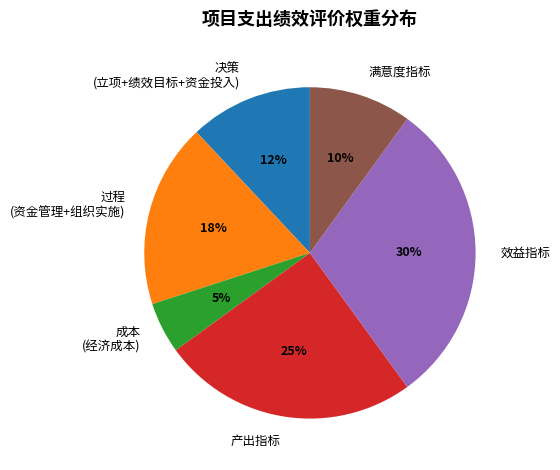

True or false: 决策 (立项+绩效目标+资金投入) accounts for 12% of the total.

True